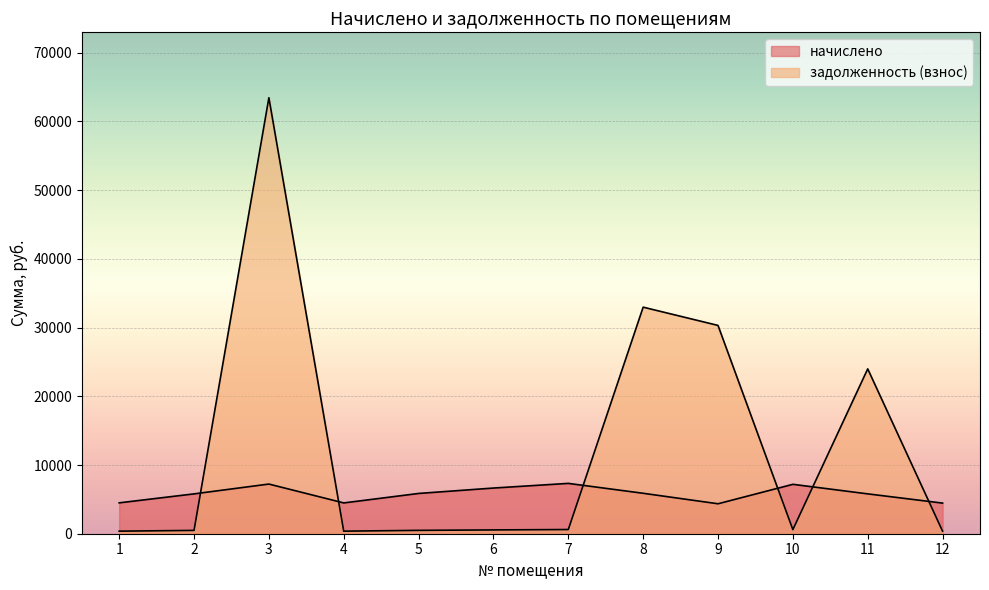

Which category has the lowest value across all series?

12